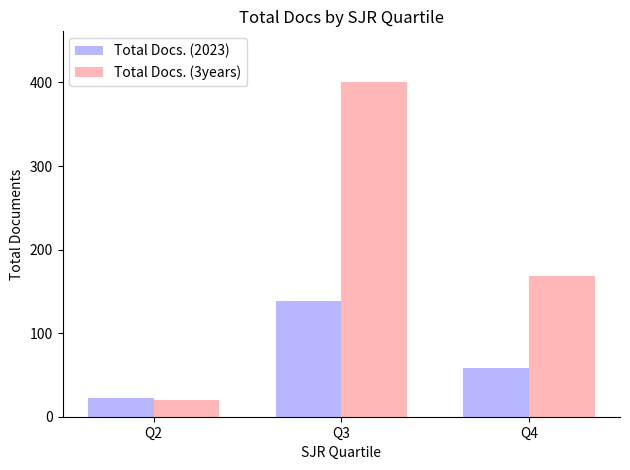

The value of Total Docs. (2023) at Q4 is 97. True or false?

False